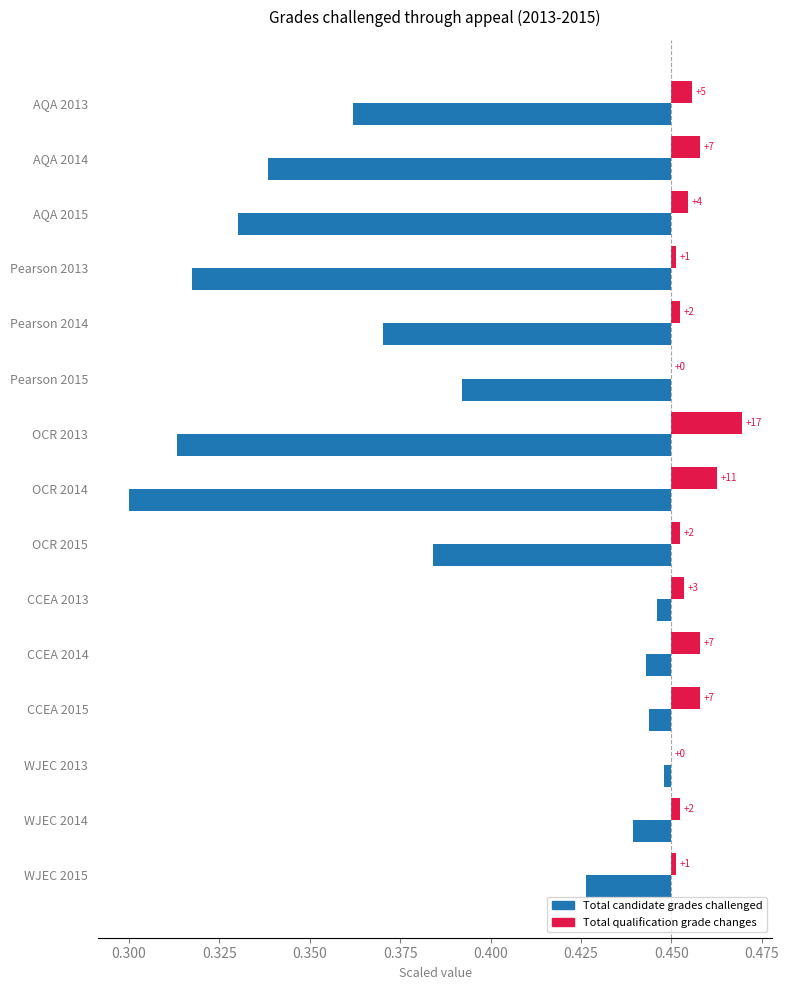

Rank the series at Pearson 2015 from highest to lowest value.

Total qualification grade changes, Total candidate grades challenged